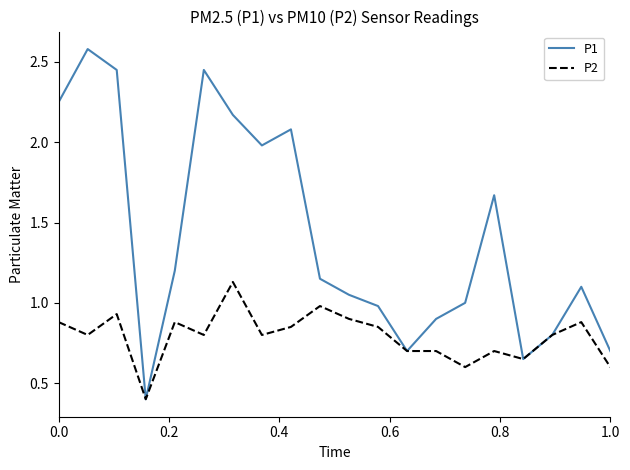

What is the highest value of the P1 series?

2.6